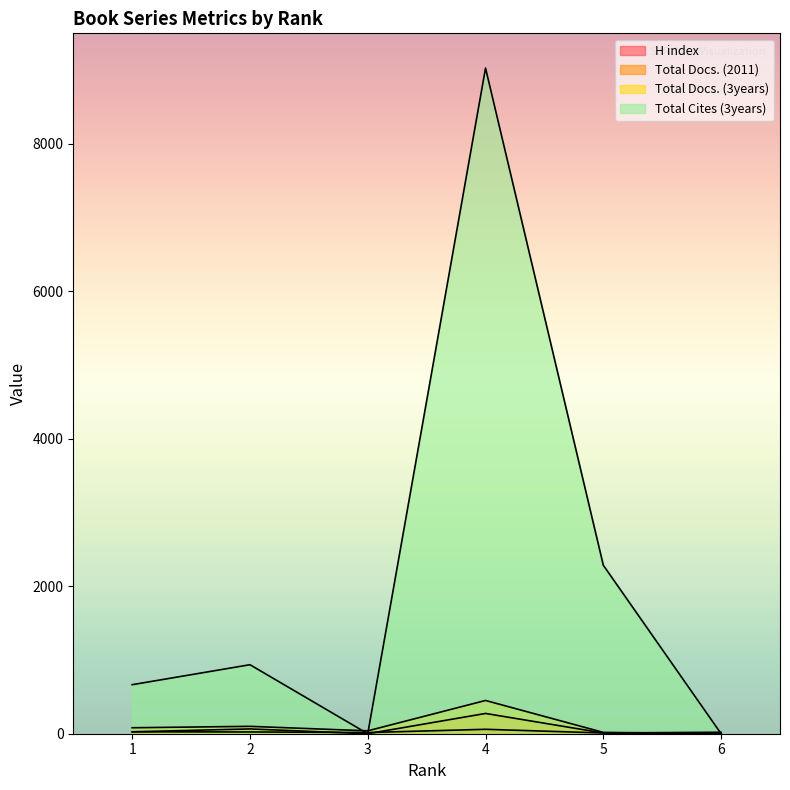

How many lines are shown in the chart?

4